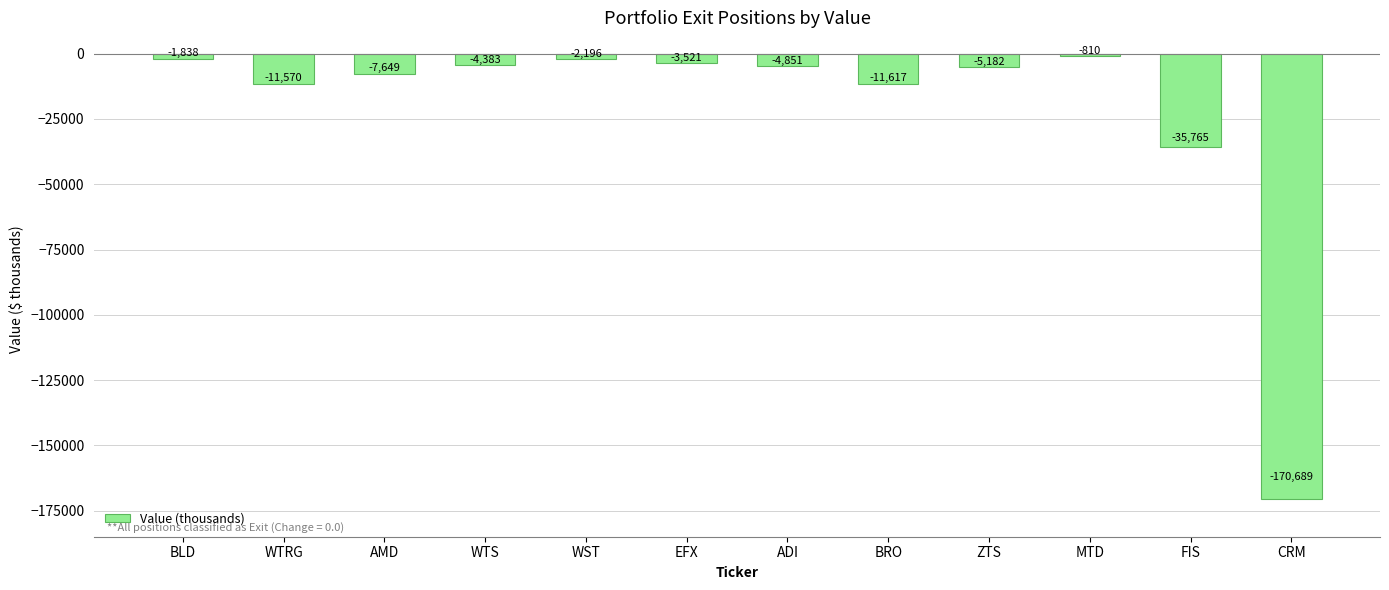

Rank the categories by value from highest to lowest.

MTD, BLD, WST, EFX, WTS, ADI, ZTS, AMD, WTRG, BRO, FIS, CRM